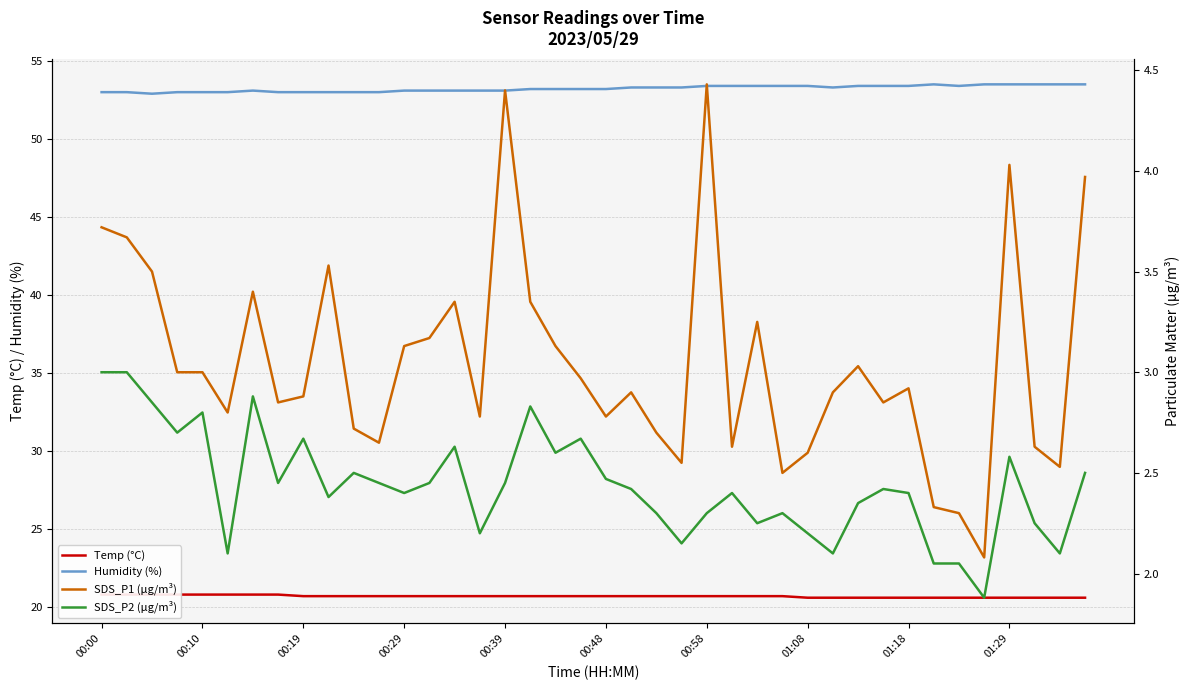

What is the minimum value for Humidity (%)?

52.9